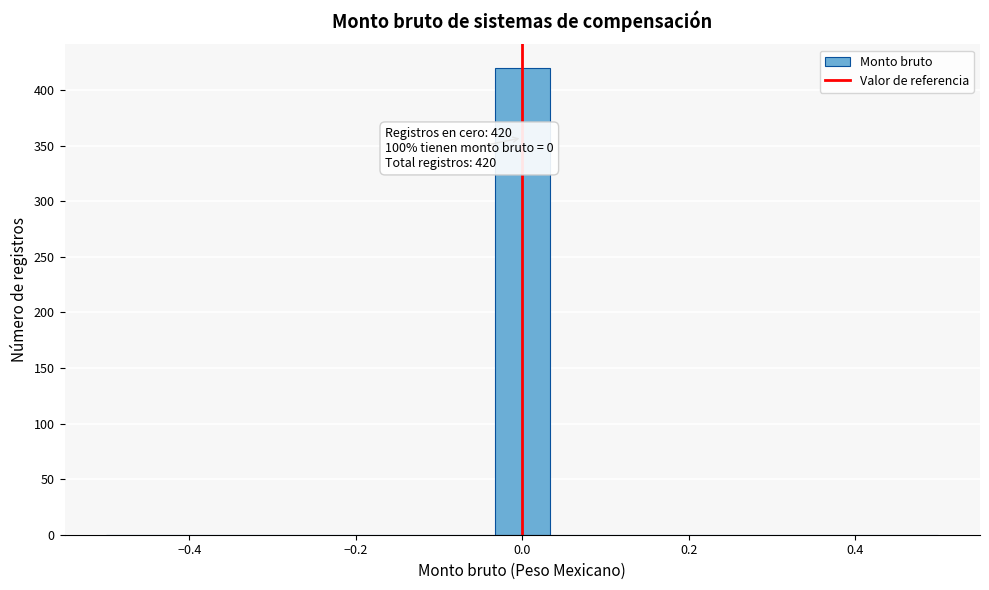

Around what value on the x-axis is the tallest bar? Give the approximate position of its centre, as read against the axis.

0.00